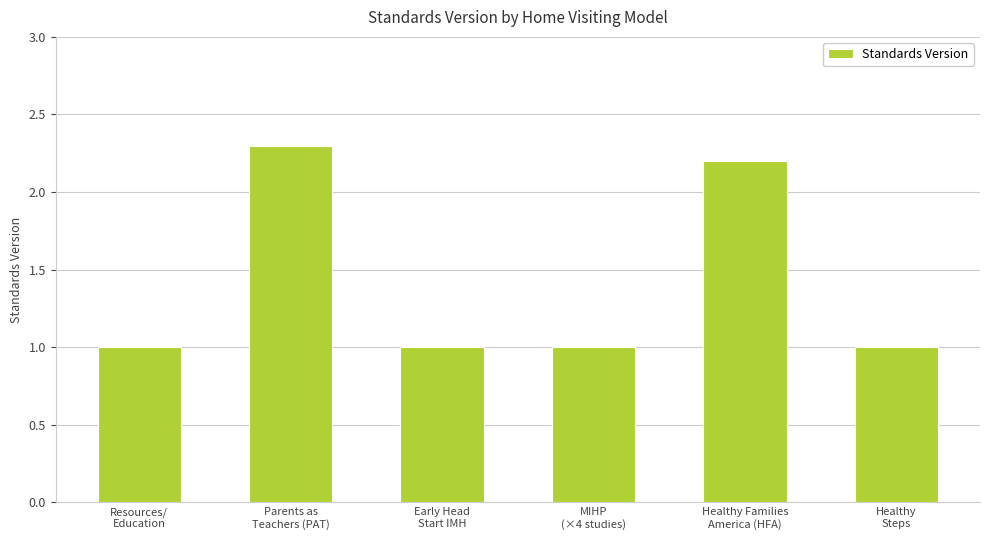

What is the sum of all values?

8.5